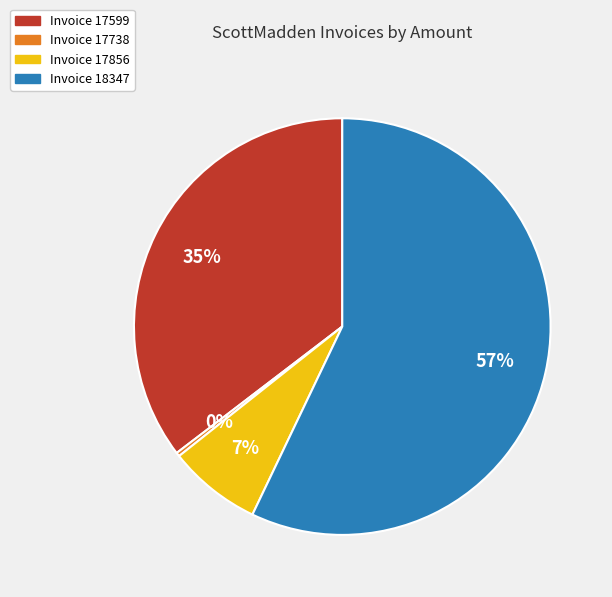

Is there any slice that represents more than half of the pie?

Yes